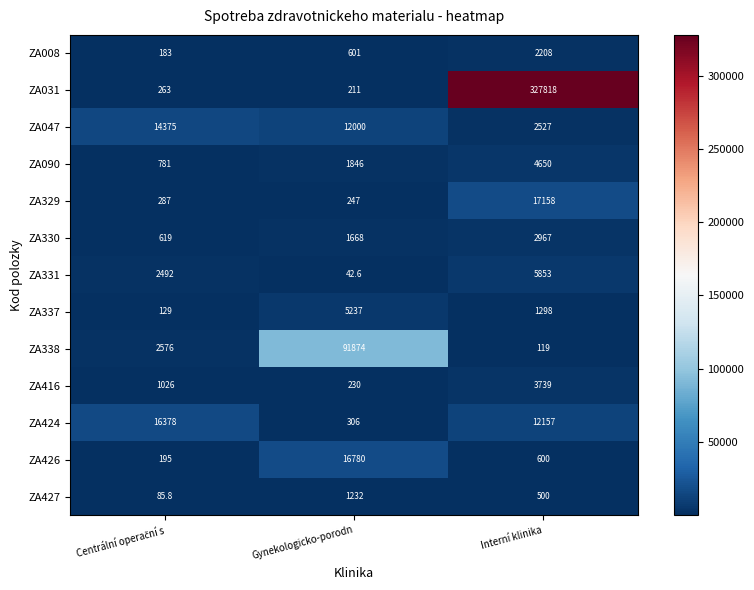

What is the difference between the second highest and minimum values in the ZA337 series?

1169.0